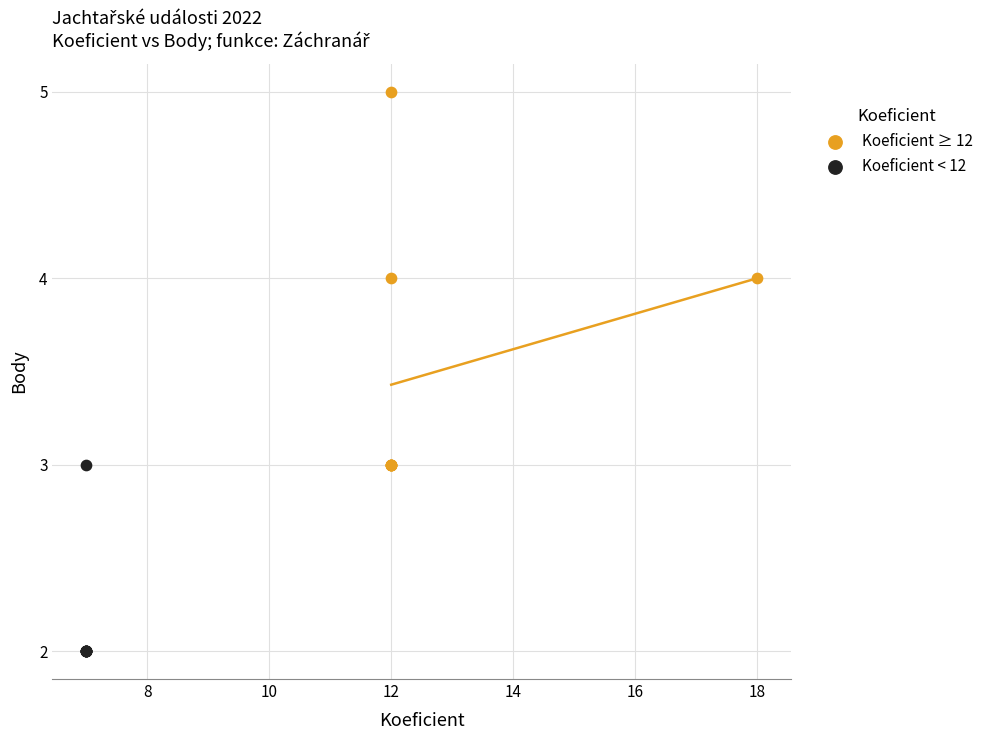

What are all the series names shown in the legend?

Koeficient ≥ 12, Koeficient < 12